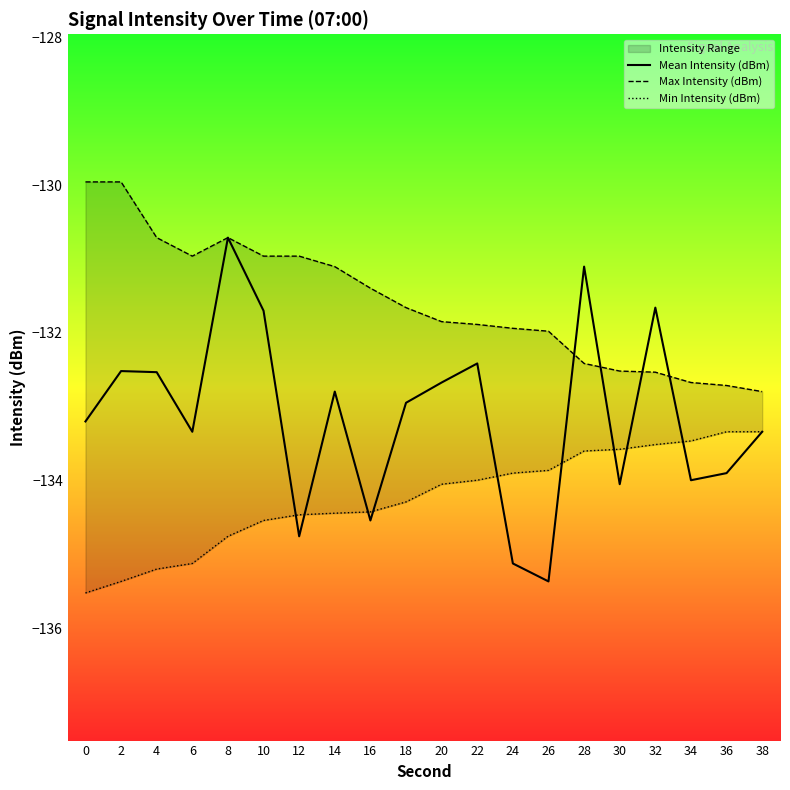

Is it true that Min Intensity (dBm) equals -59.9 at 4?

False